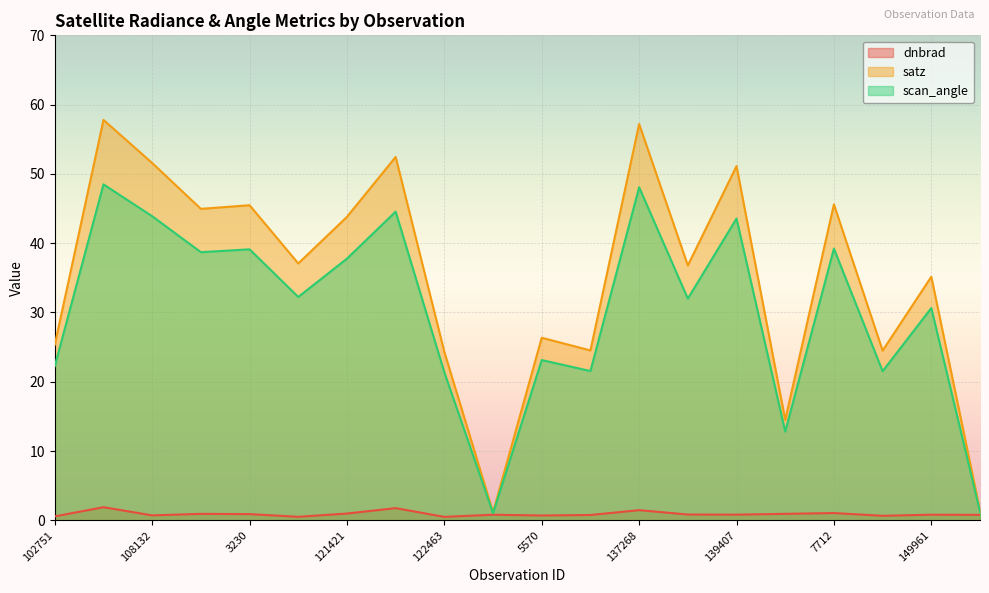

What is the label of the 18th point from the right?

108132